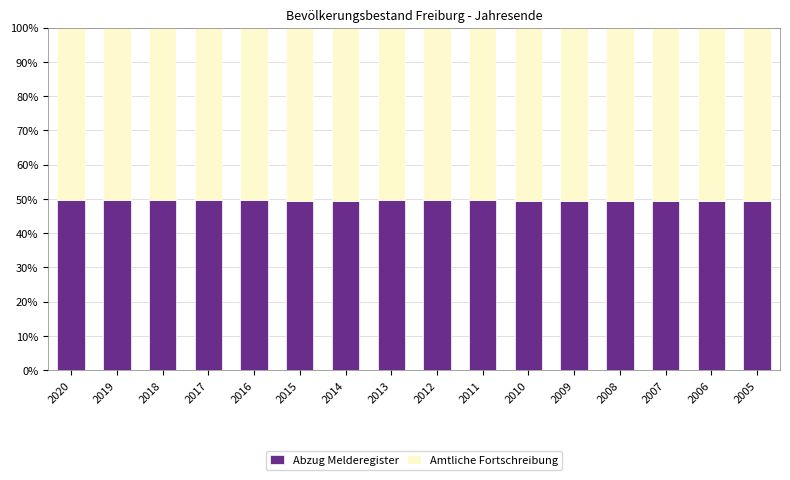

What is the sum of all Abzug Melderegister values?

792.0